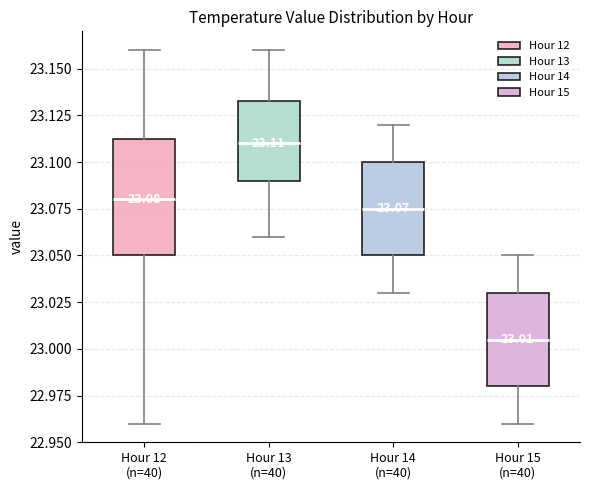

Which box's median line is the lowest?

Hour 15 (n=40)